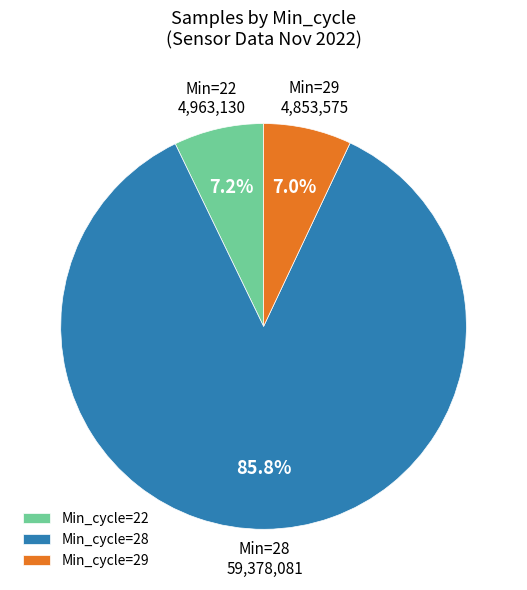

What percentage is NOT represented by Min_cycle=28?

14.2%